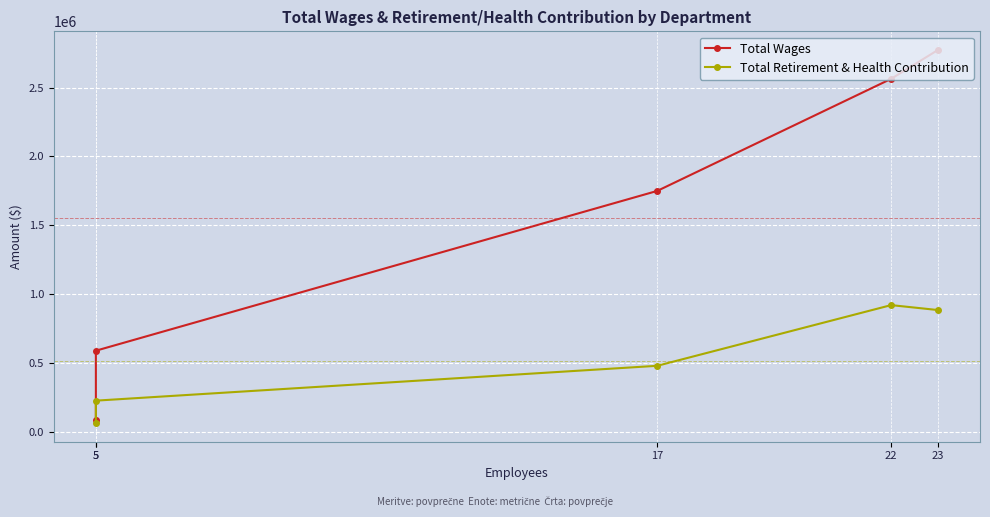

True or false: Total Retirement & Health Contribution and Total Wages cross at least once.

False